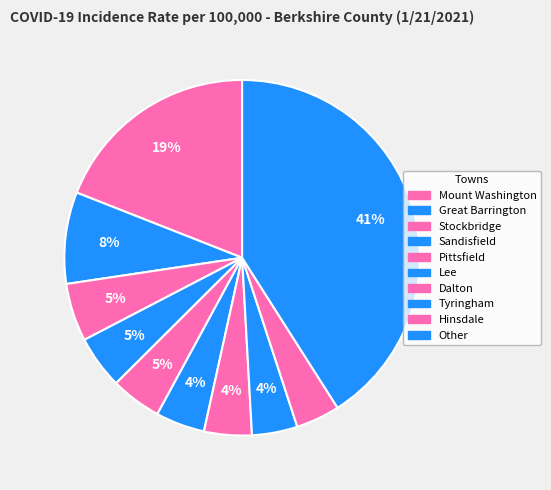

How many segments does this pie chart have?

10